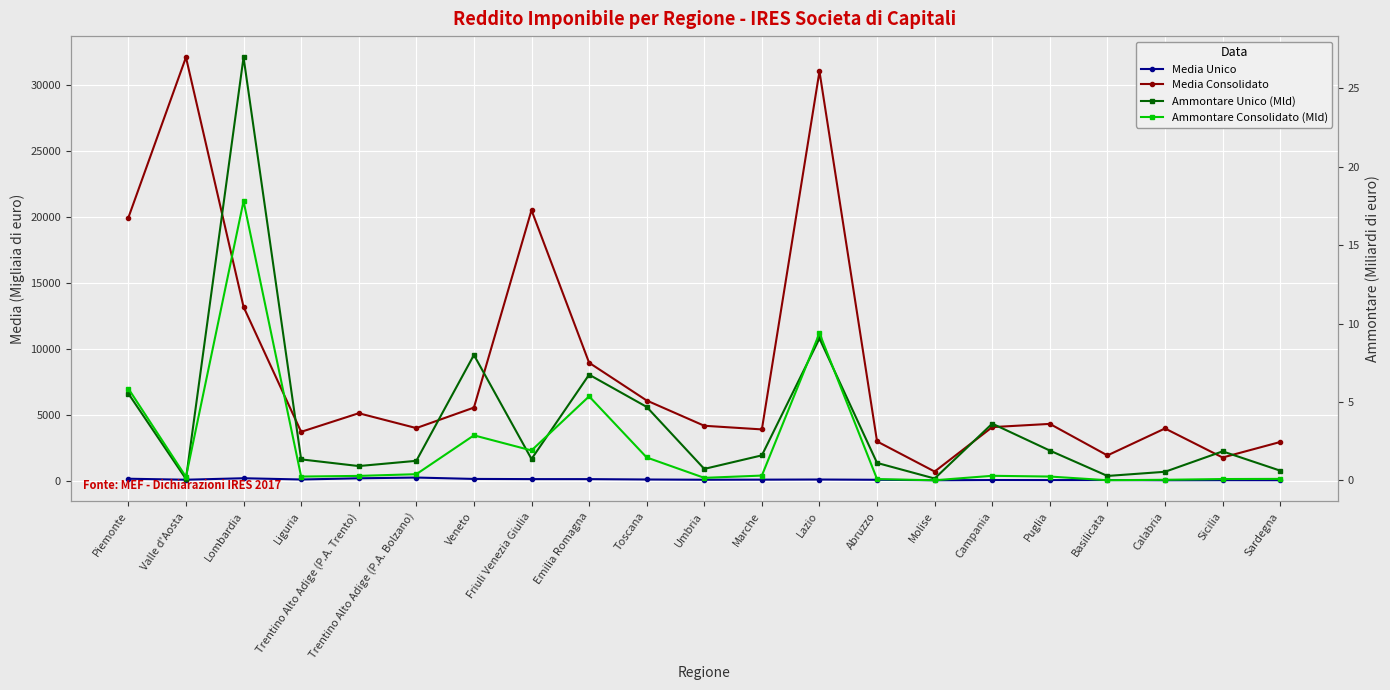

Which label corresponds to the smallest value in the chart?

Molise